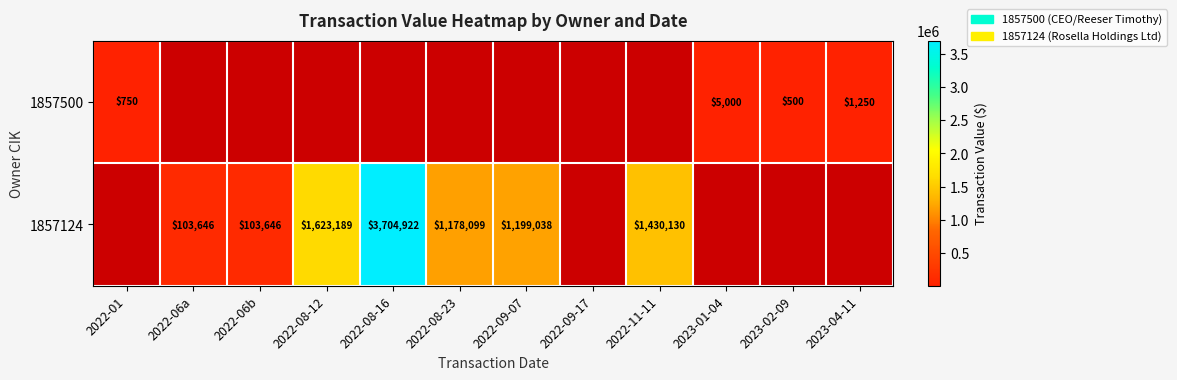

The value of 1857124 at 2022-11-11 is 1430130. True or false?

True